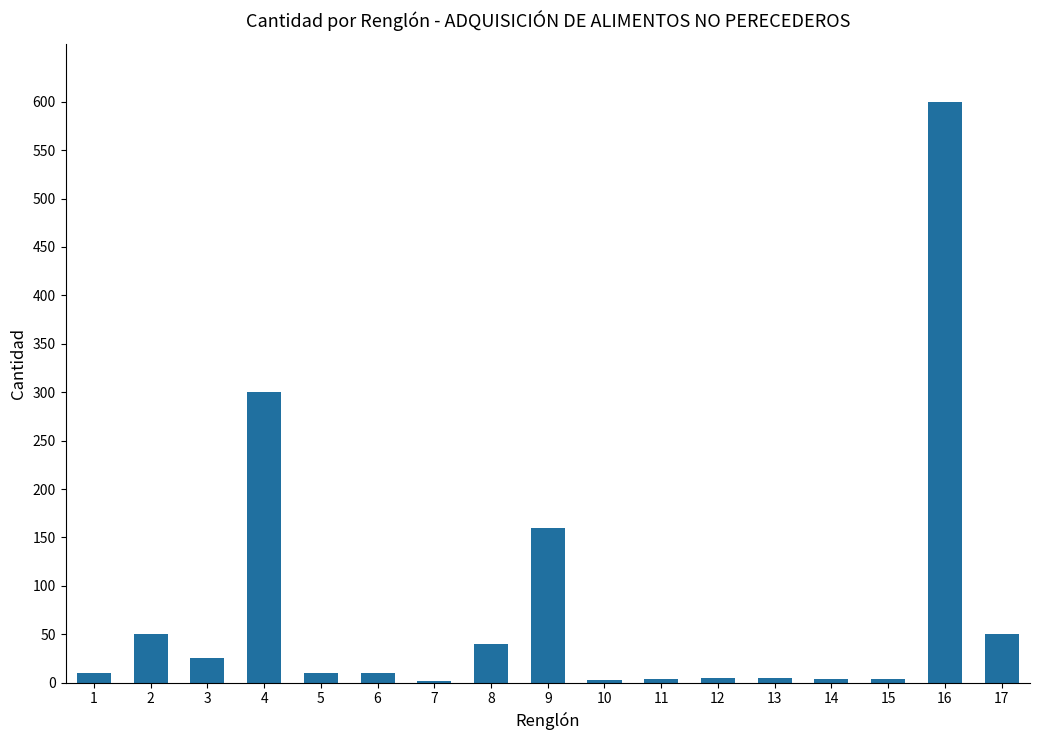

What is the difference between the maximum and minimum values?

598